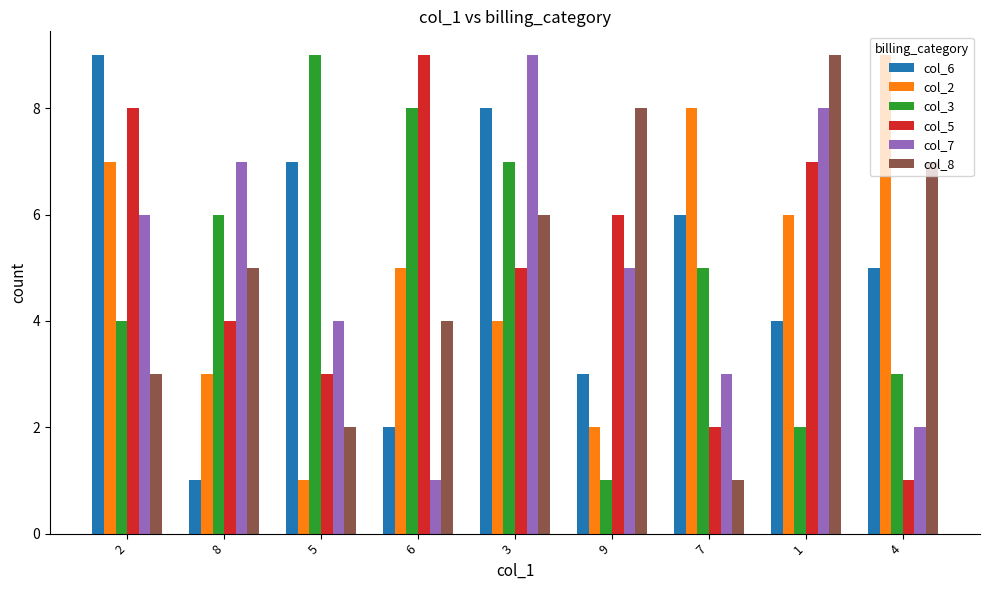

List the labels in order of col_5 value, largest first.

6, 2, 1, 9, 3, 8, 5, 7, 4